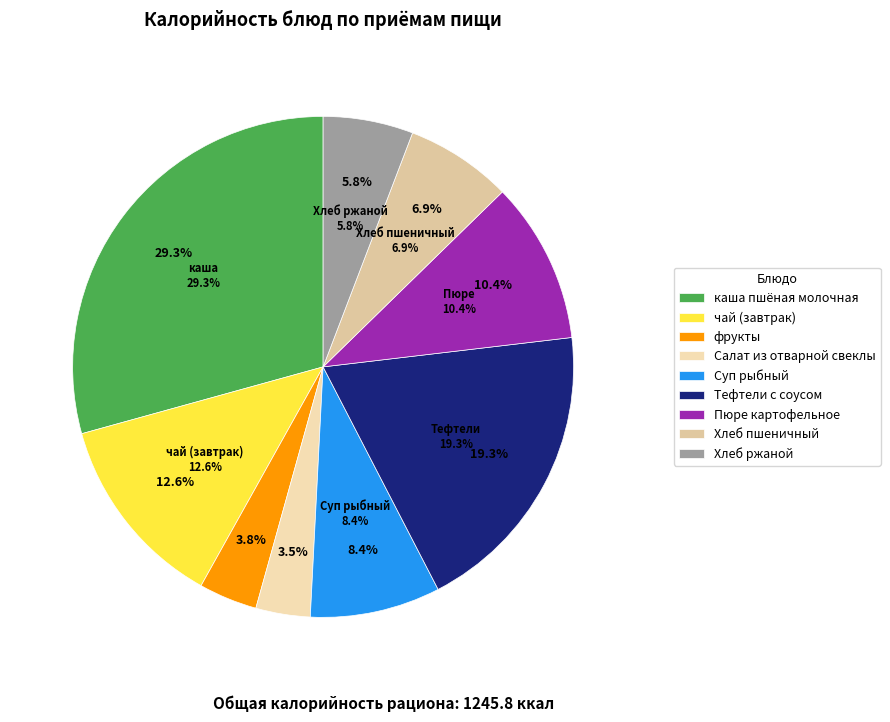

Count the number of slices in the pie.

9